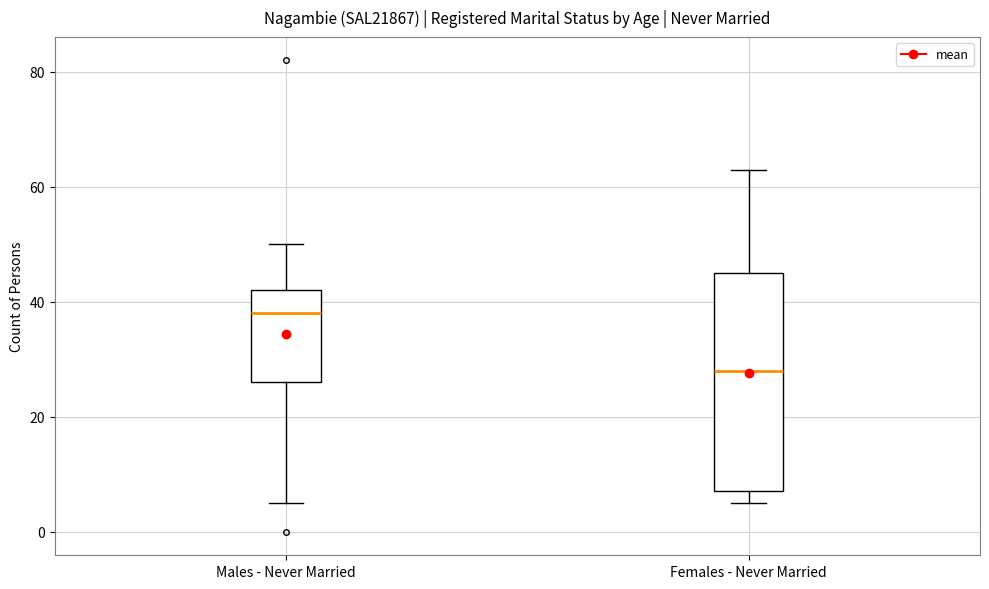

Where does the upper whisker of the box for Females - Never Married end on the y-axis? The values are not printed on the chart, so give them approximately, as read against the axis.

64